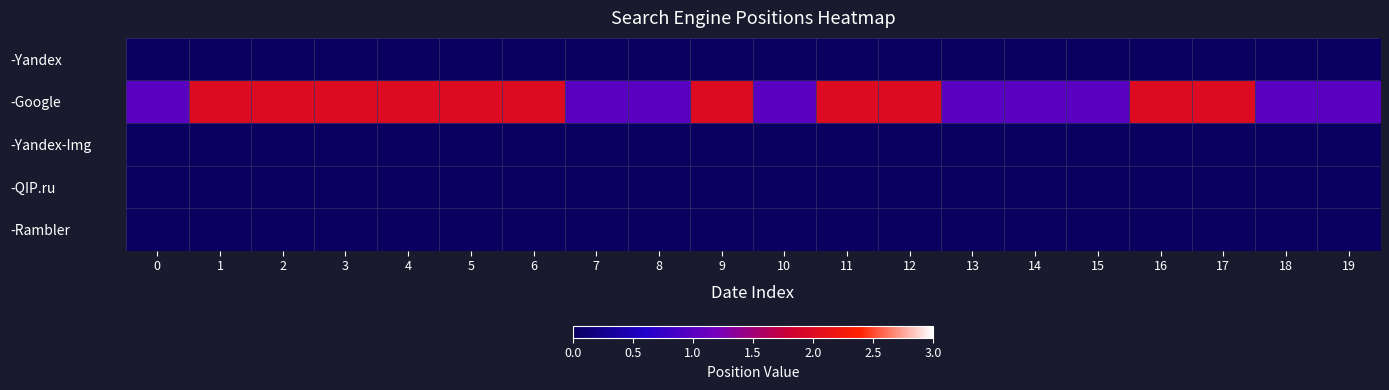

At 18, list the series in order from largest to smallest.

-Google, -Yandex, -Yandex-Img, -QIP.ru, -Rambler